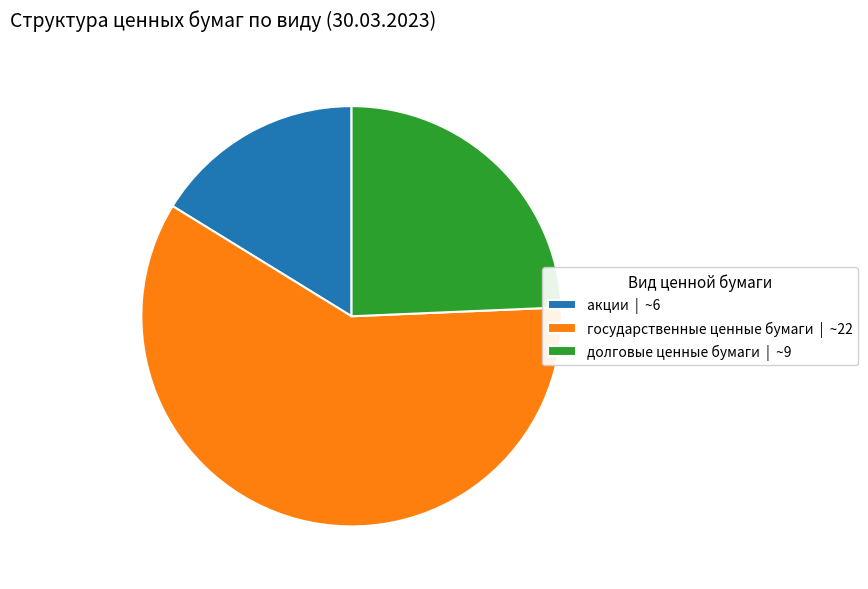

The государственные ценные бумаги | ~22 slice represents 45% of the pie. True or false?

False